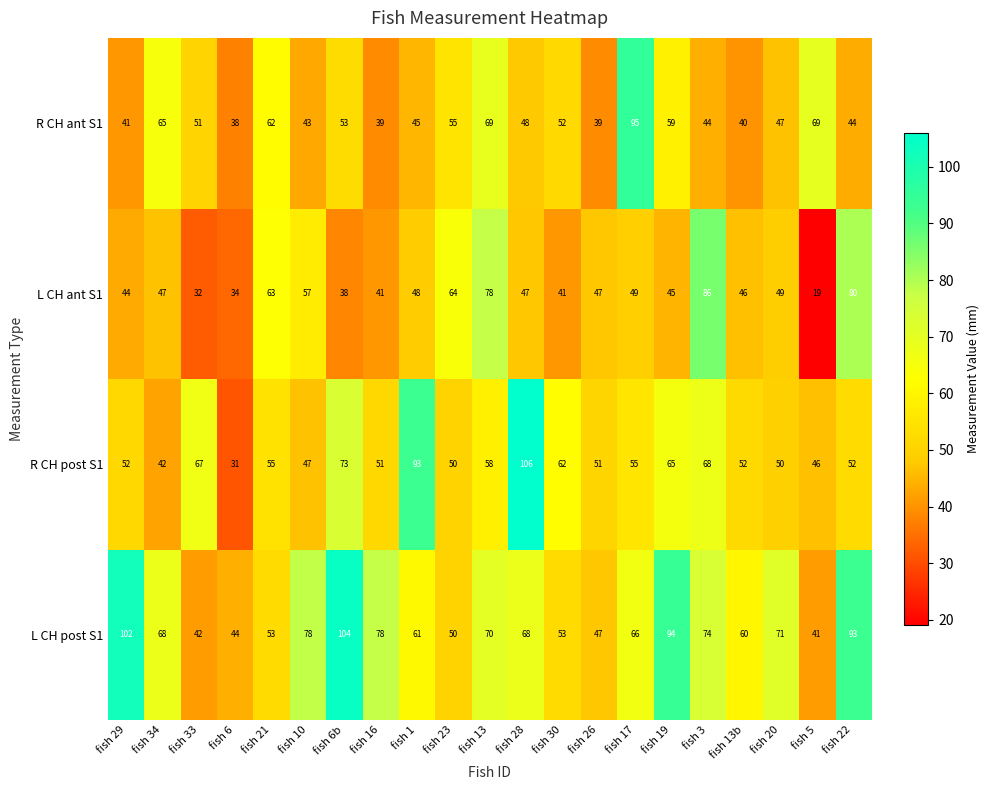

True or false: L CH ant S1 has a value of 64 at fish 23.

True